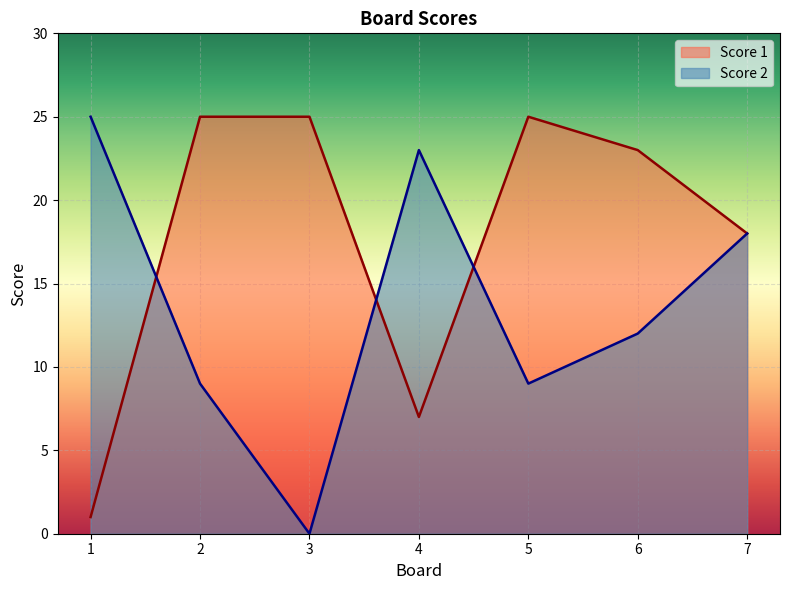

Rank the series by their maximum value, from lowest to highest.

Score 1, Score 2